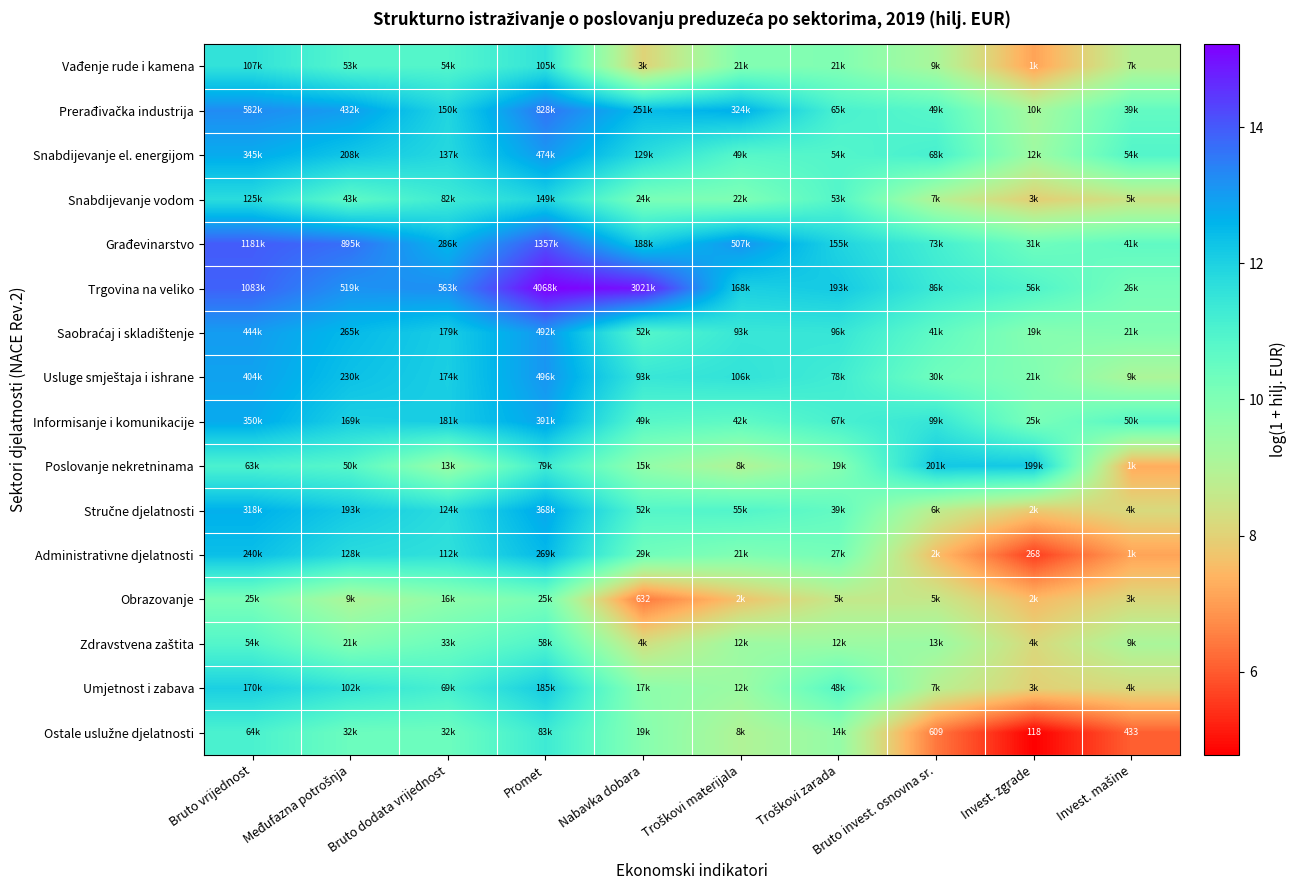

True or false: Informisanje i komunikacije has a value of 17.7 at Invest. zgrade.

False